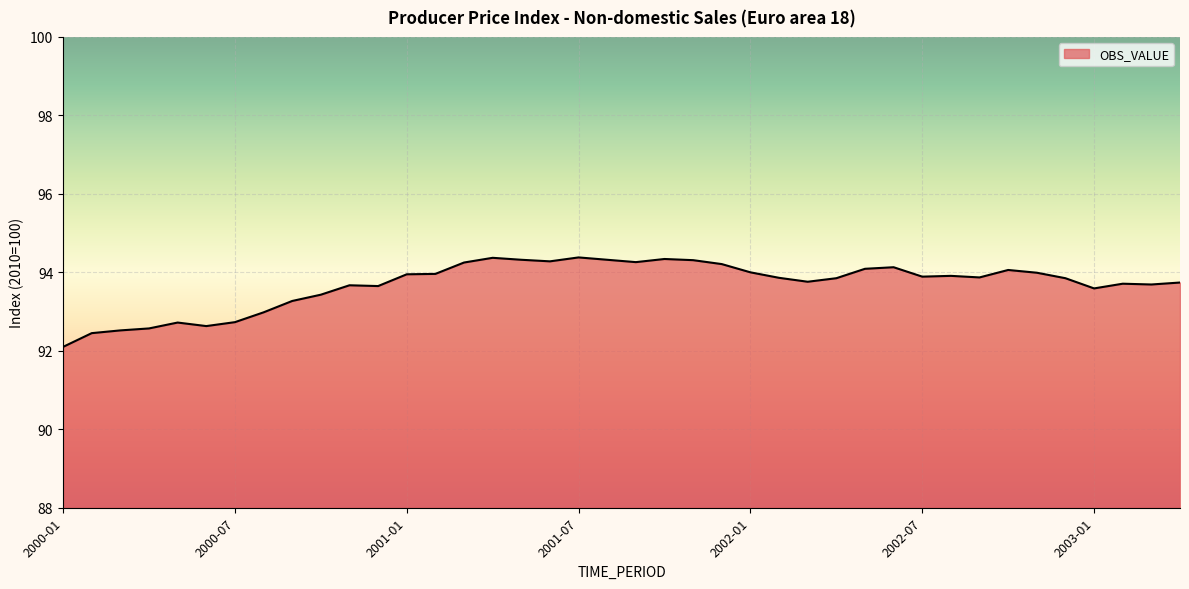

What is the minimum value shown in the chart?

92.1